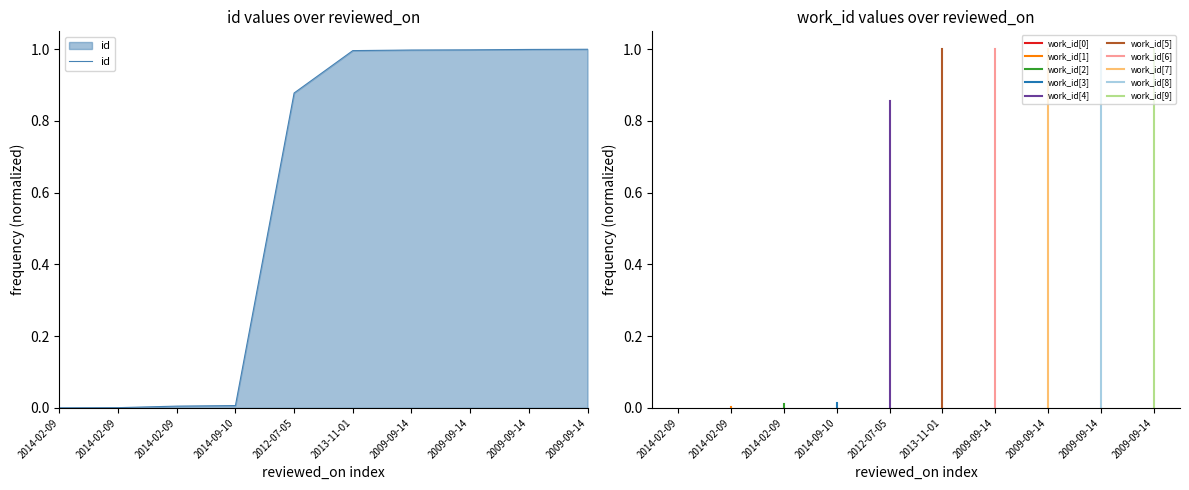

Rank the categories by value from highest to lowest.

2009-09-14, 2009-09-14, 2009-09-14, 2009-09-14, 2013-11-01, 2012-07-05, 2014-09-10, 2014-02-09, 2014-02-09, 2014-02-09